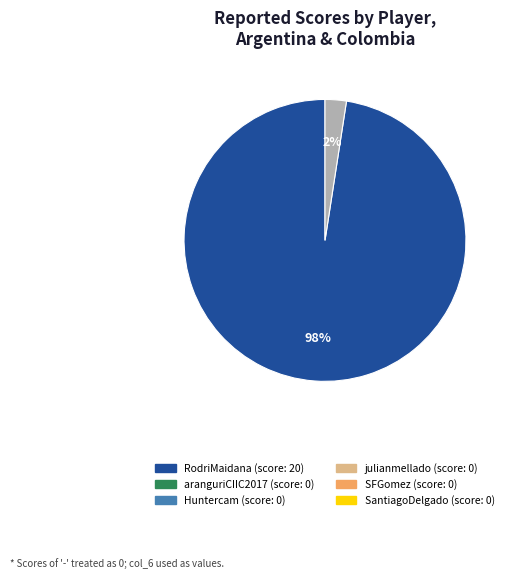

How many slices are in this pie chart?

2